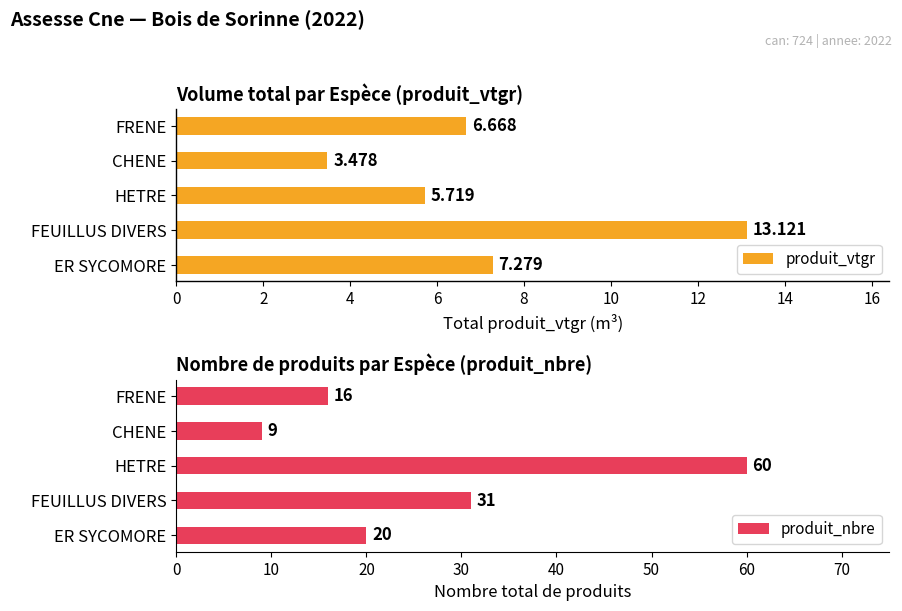

Rank the categories by produit_nbre value from highest to lowest.

HETRE, FEUILLUS DIVERS, ER SYCOMORE, FRENE, CHENE